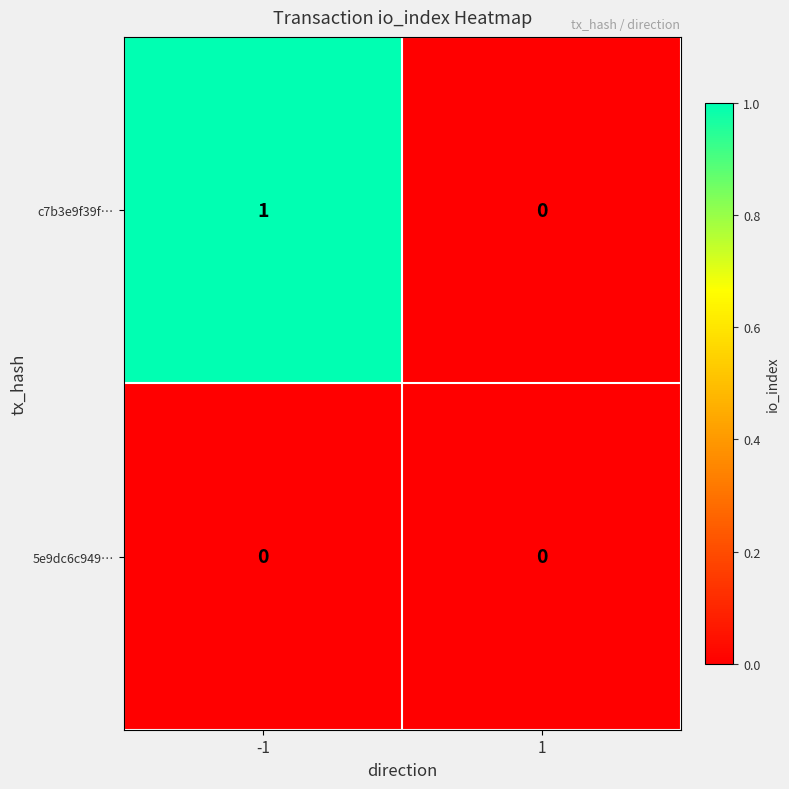

True or false: c7b3e9f39f… has a value of 0 at 1.

True